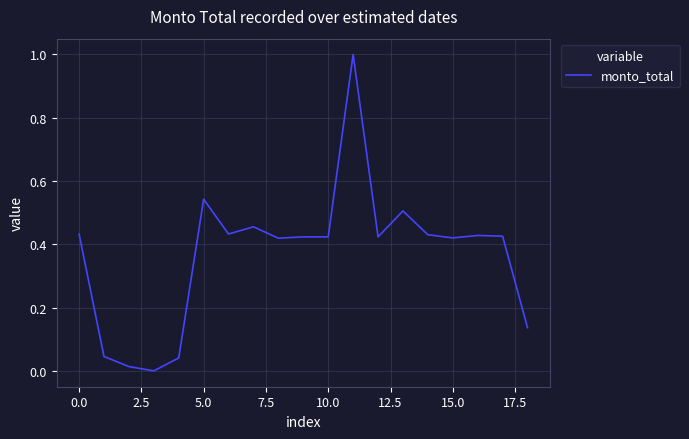

What is the difference between the maximum and minimum values?

1.0